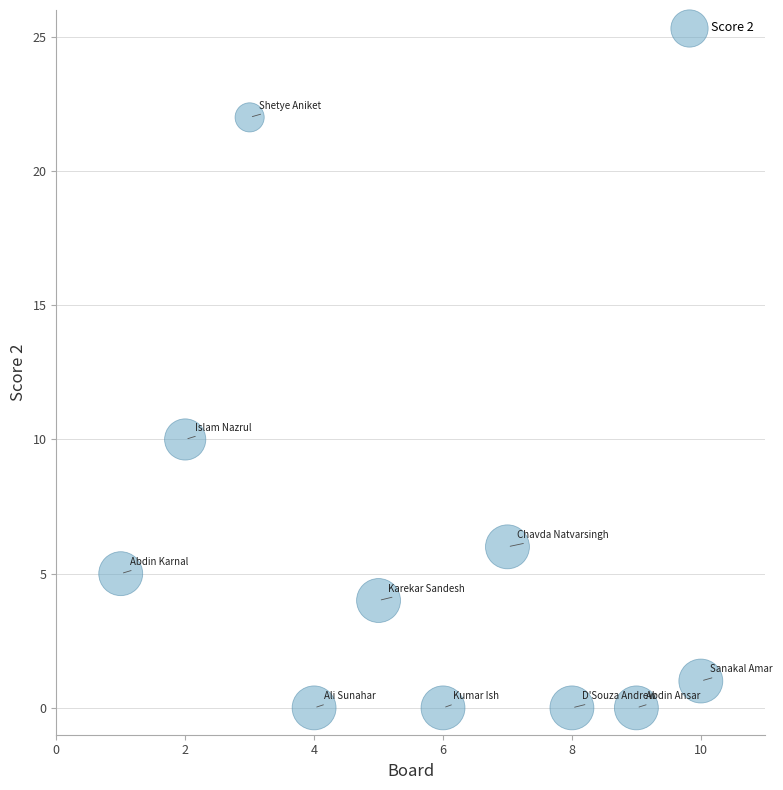

What is the range of X values (max minus min)?

9